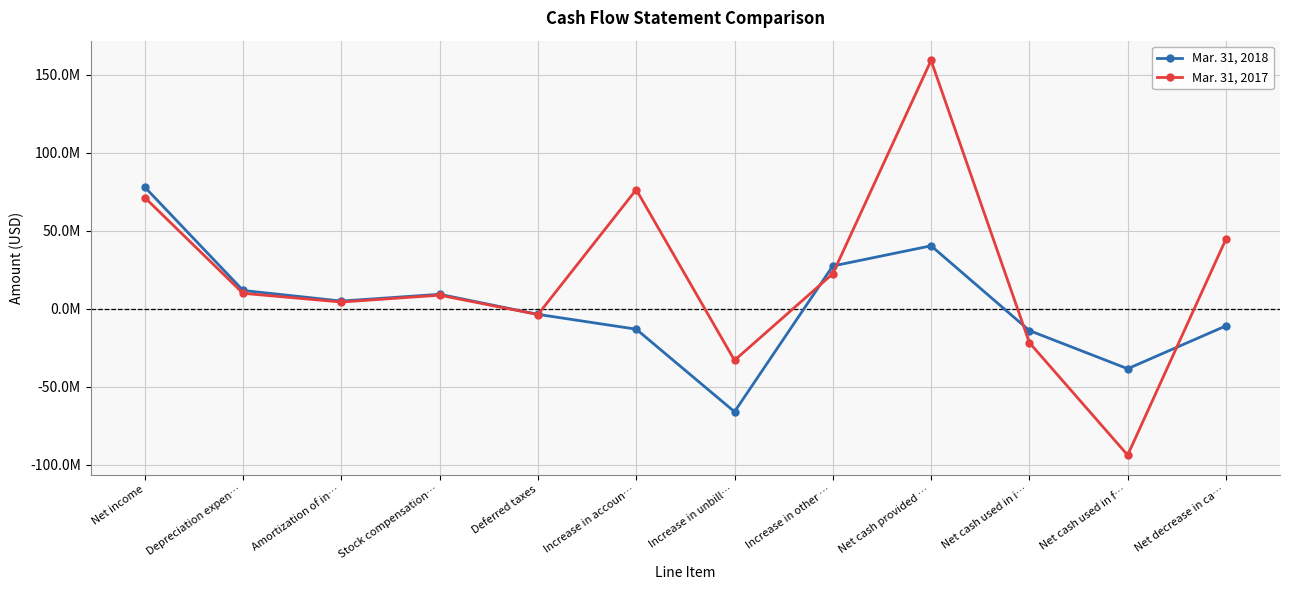

What are all the series names shown in the legend?

Mar. 31, 2018, Mar. 31, 2017